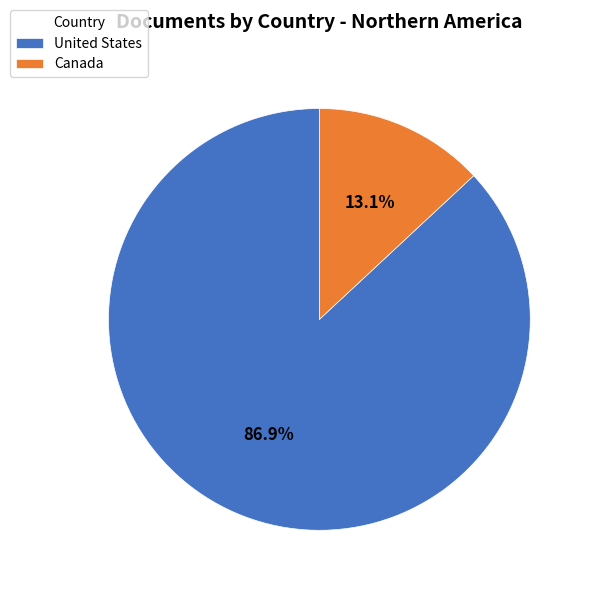

Which has a higher value, Canada or United States?

United States